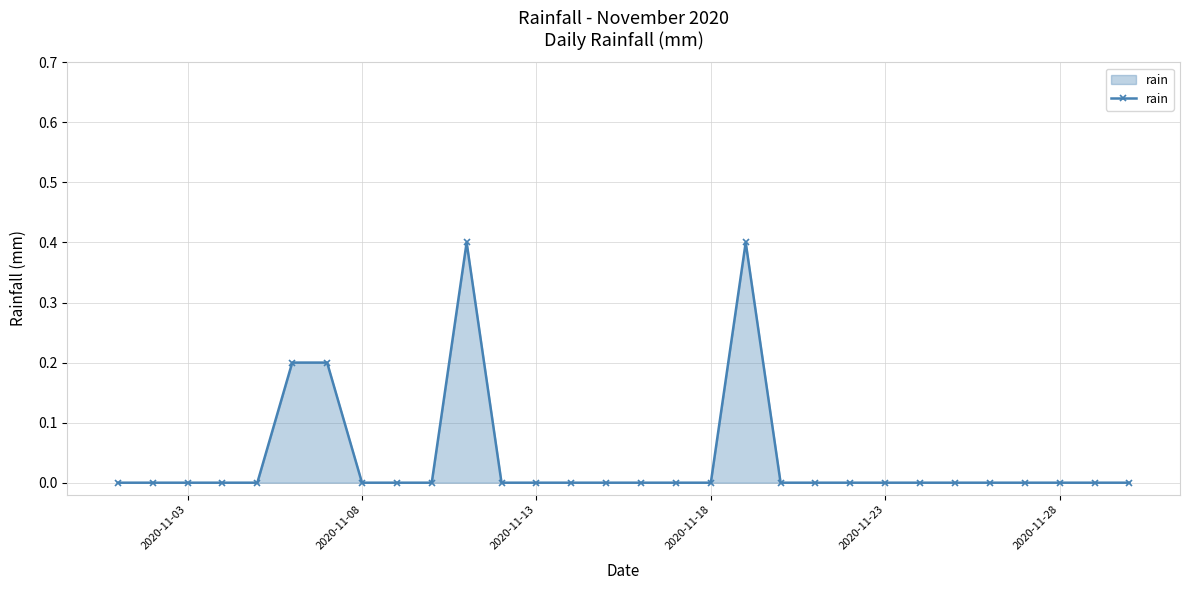

What is the greatest value displayed?

0.4